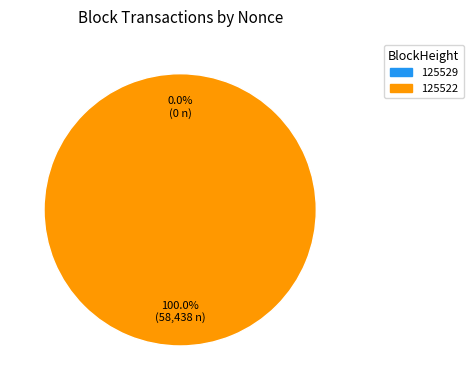

The 125522 slice represents 99% of the pie. True or false?

False